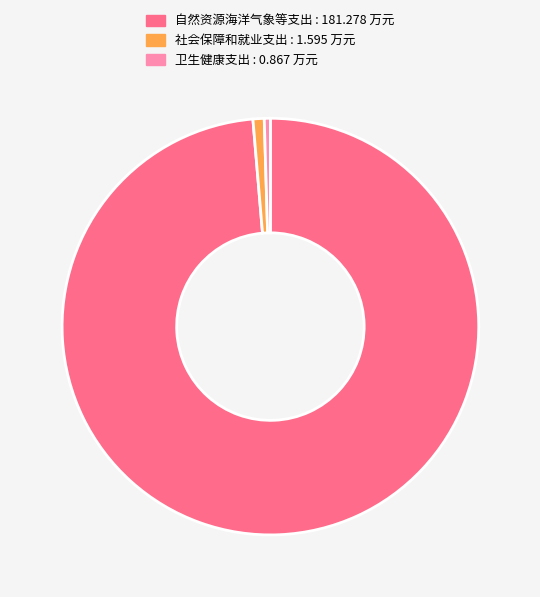

Between 自然资源海洋气象等支出 and 卫生健康支出, which is larger?

自然资源海洋气象等支出